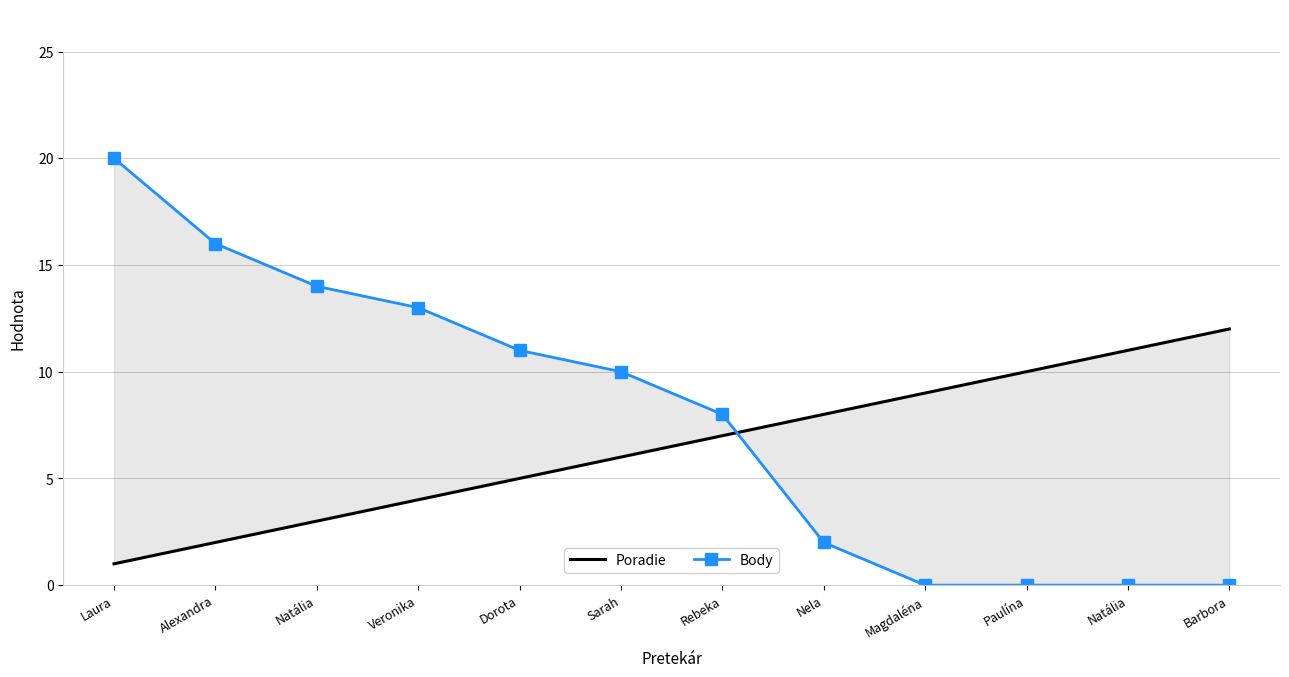

What is the label of the 11th point from the right?

Alexandra